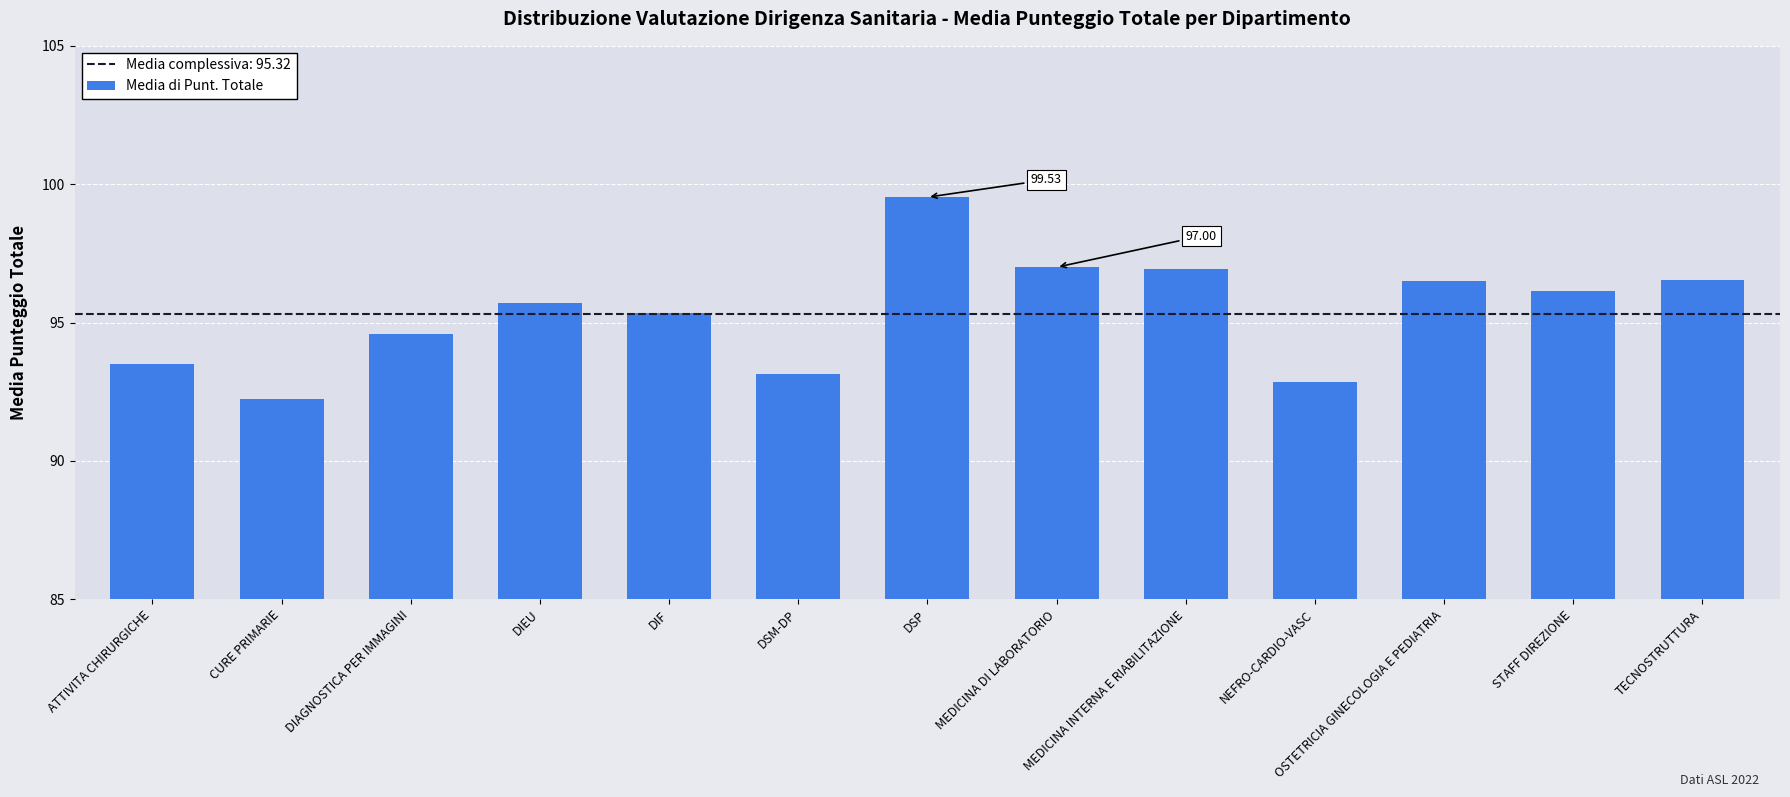

How many data points does each series have?

13